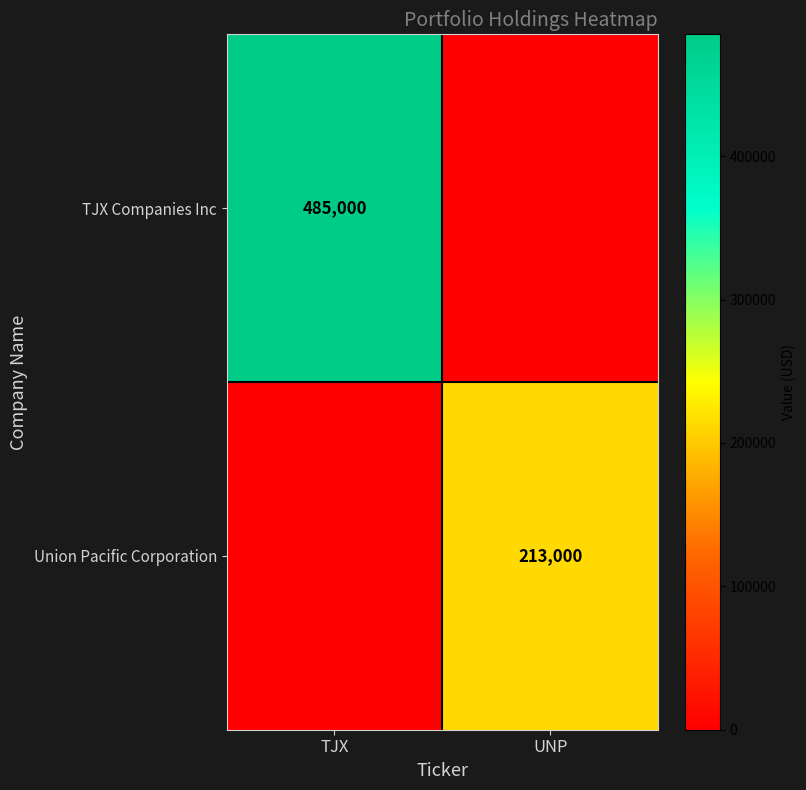

Is the value of TJX Companies Inc at TJX greater than the value of Union Pacific Corporation at UNP?

Yes